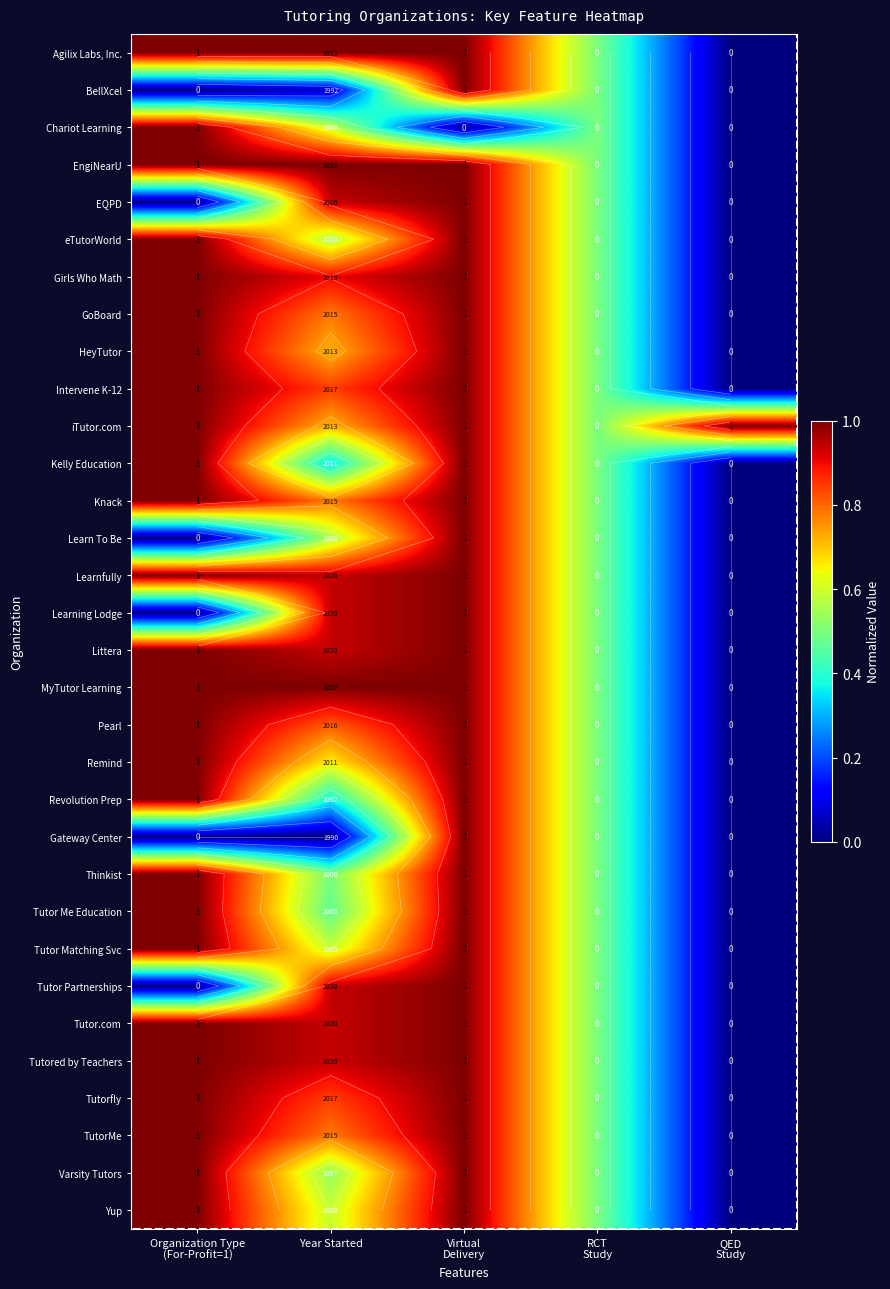

At which category is the sum across all series the highest?

Virtual
Delivery